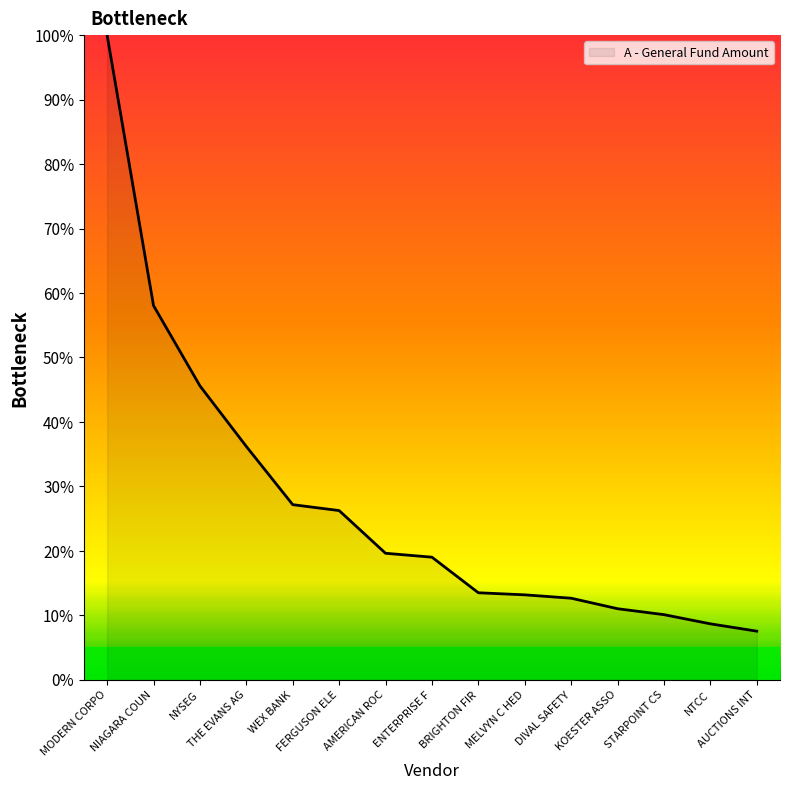

At which category does the chart reach its minimum across all series?

AUCTIONS INT